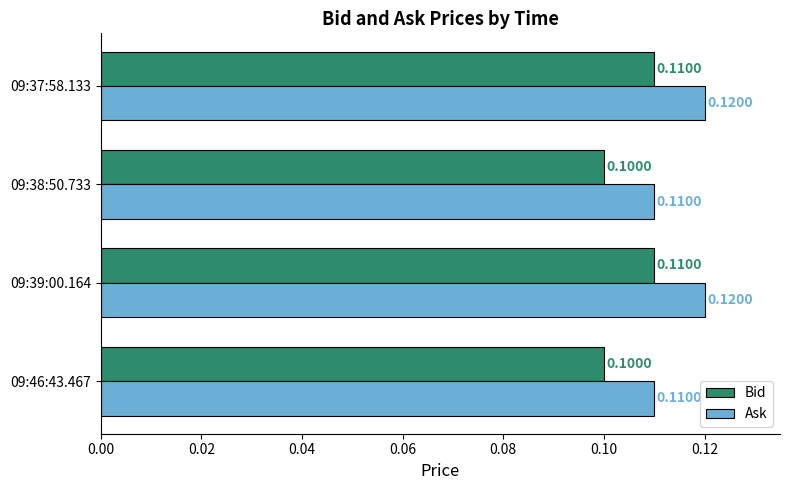

At 09:37:58.133, list the series in order from largest to smallest.

Ask, Bid